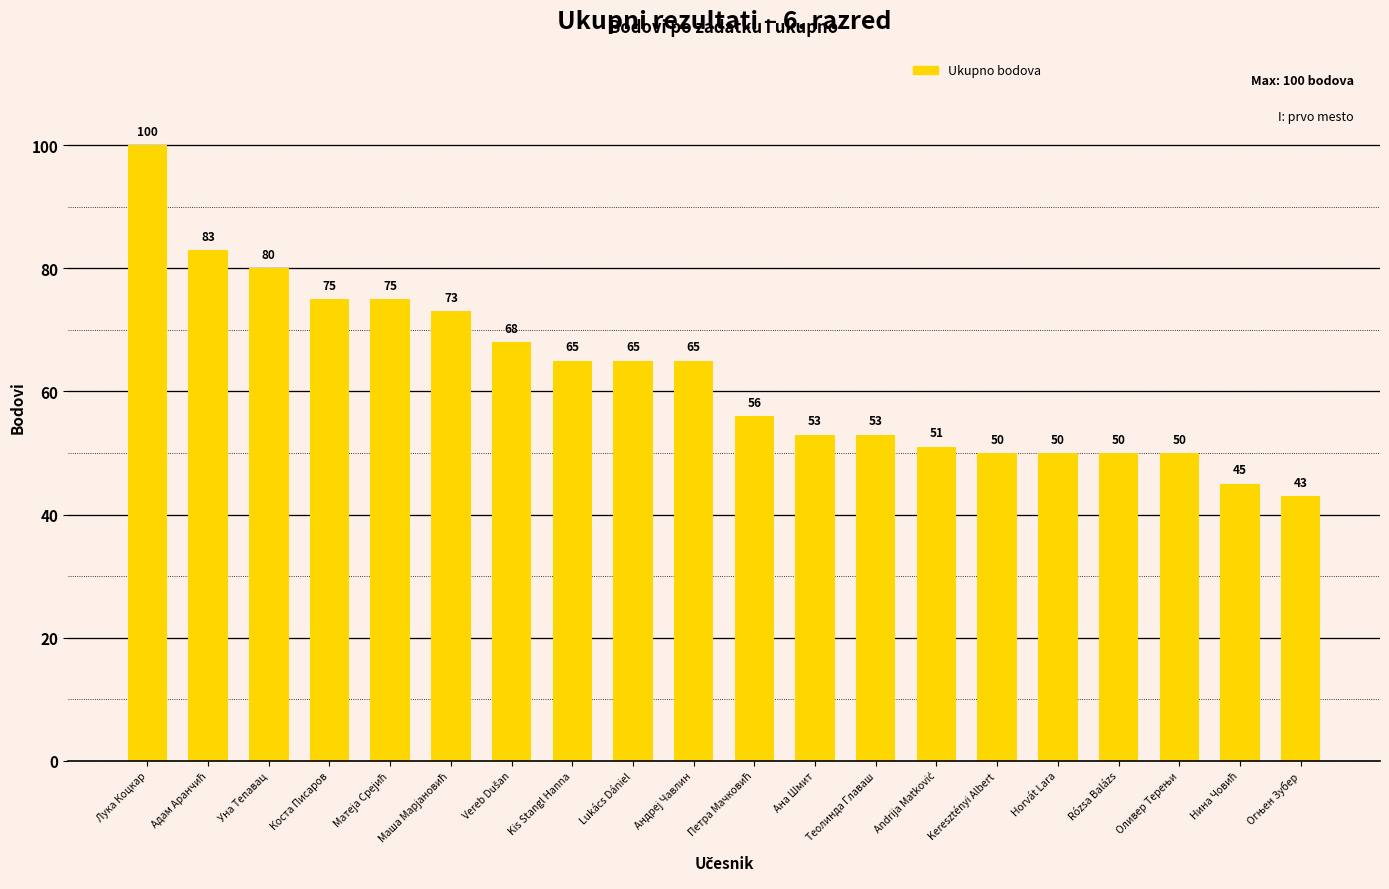

What is the maximum value shown in the chart?

100